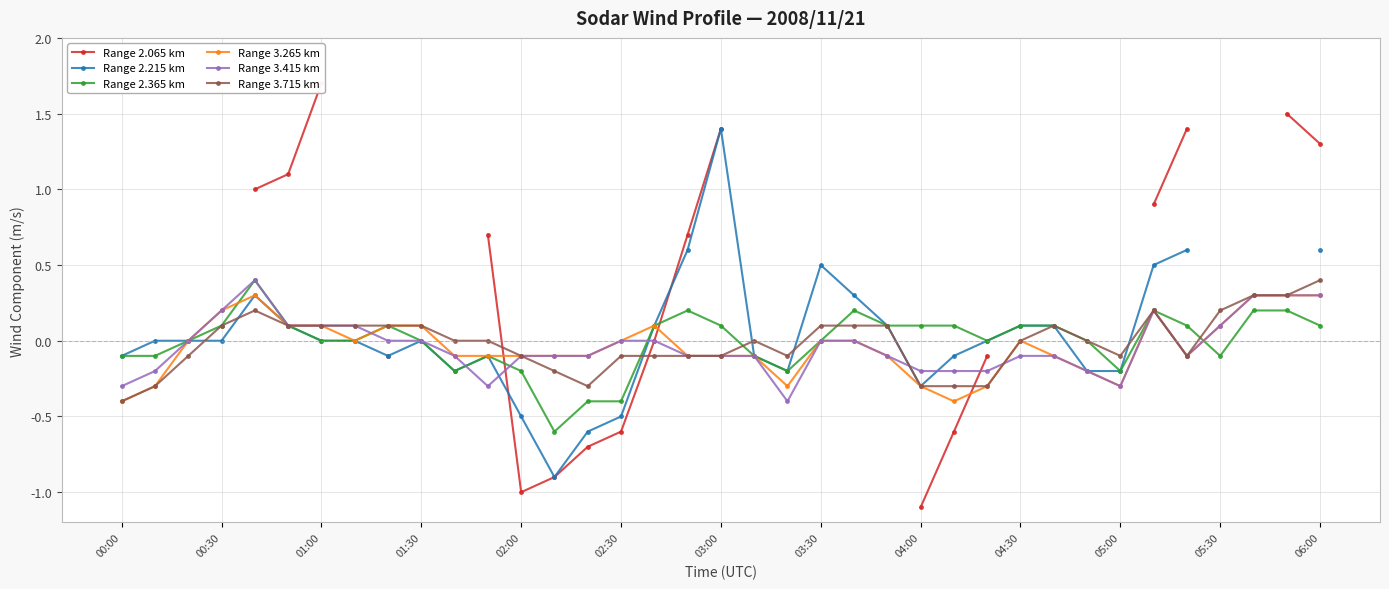

What is the difference between the highest and lowest values at 14?

0.6